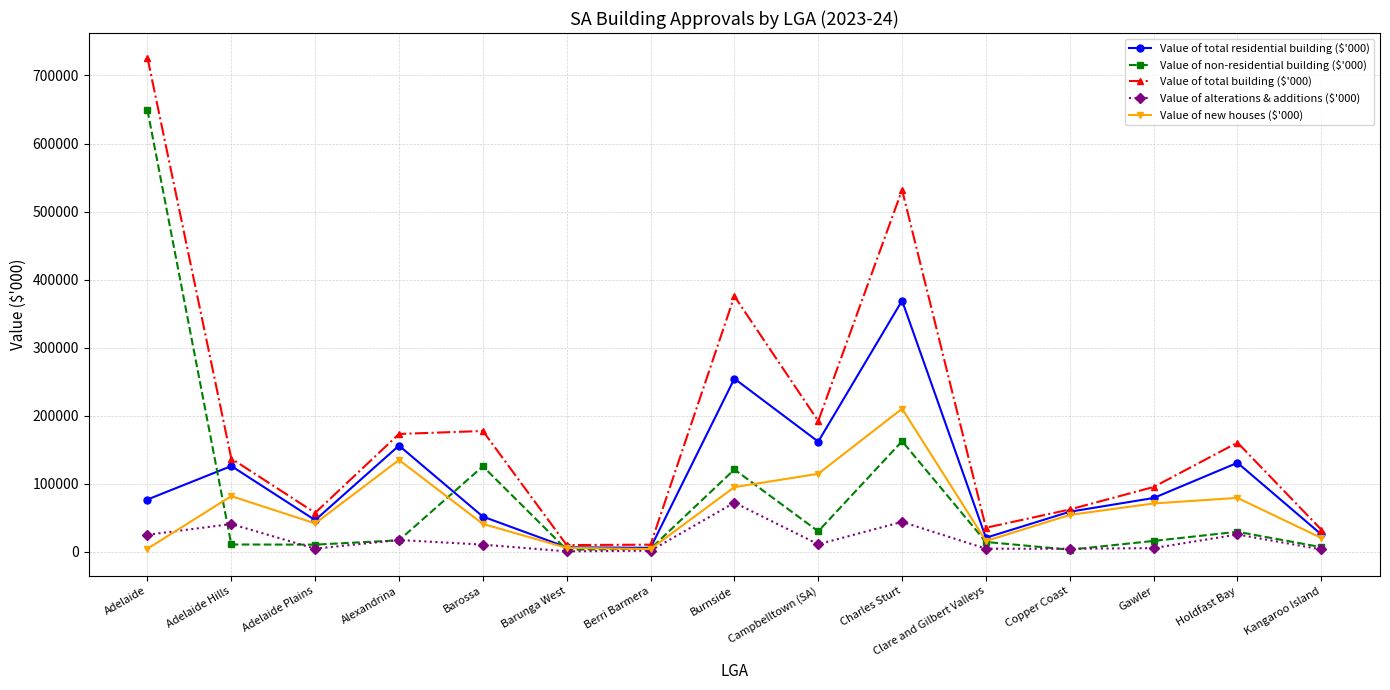

At which label does Value of alterations & additions ($'000) first exceed 10746?

Adelaide